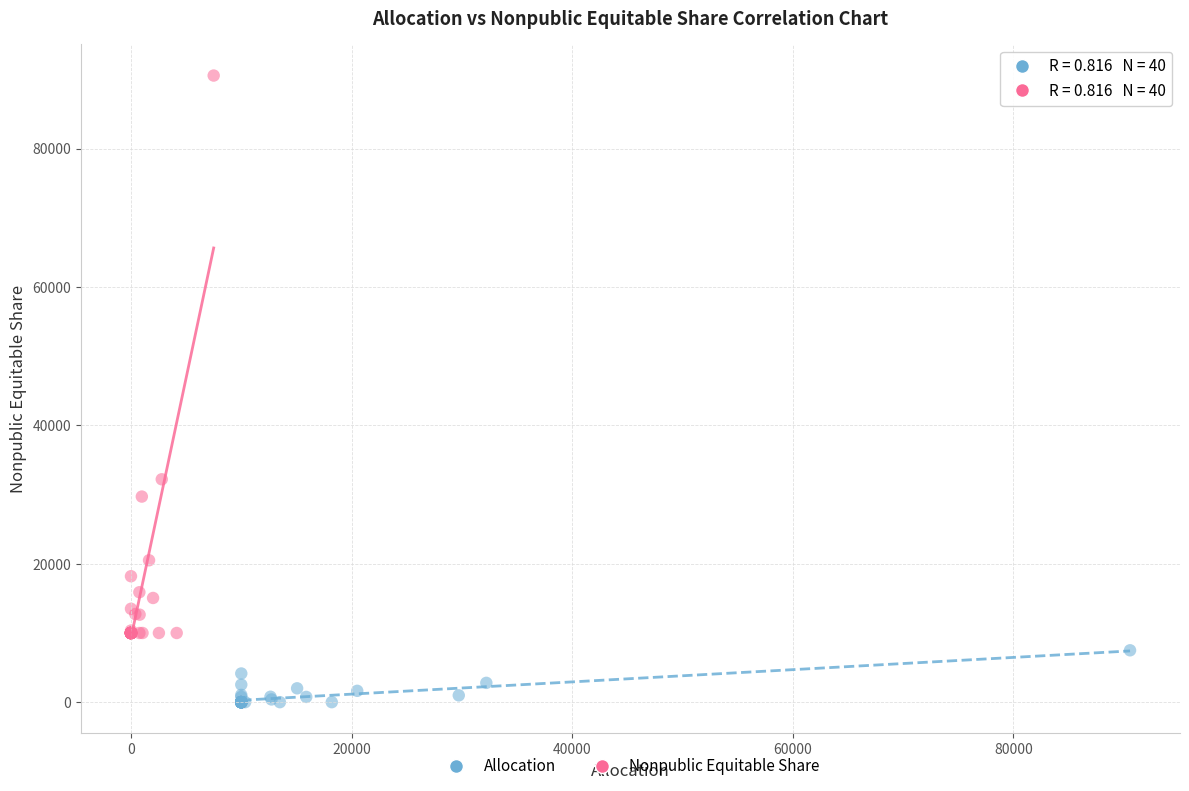

Which series contains the highest Y value?

Nonpublic Equitable Share